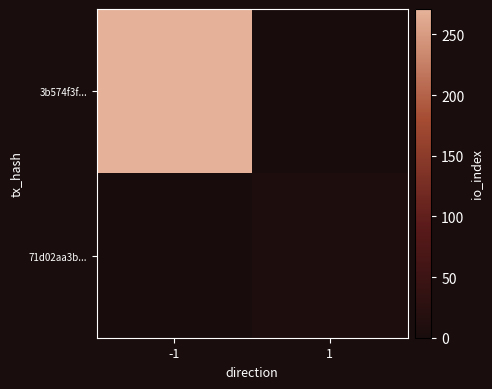

Which series has the widest spread of values?

3b574f3f...